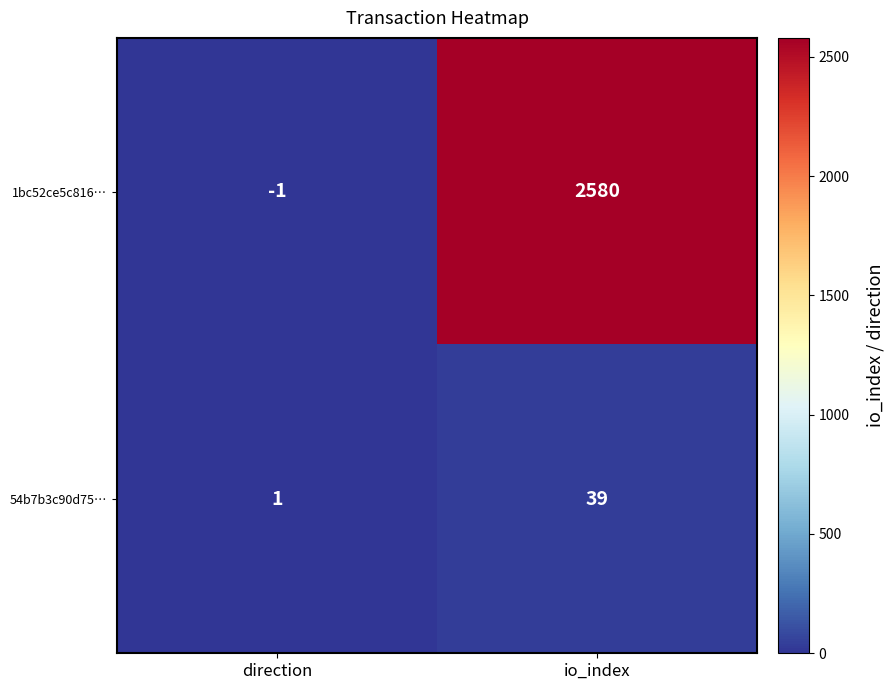

Reading left to right, transcribe all the data shown in this chart.

1bc52ce5c816…: direction=-1	io_index=2580
54b7b3c90d75…: direction=1	io_index=39